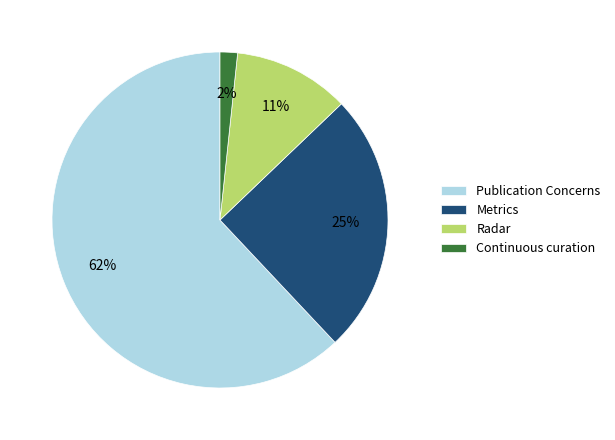

The Radar slice represents 1% of the pie. True or false?

False